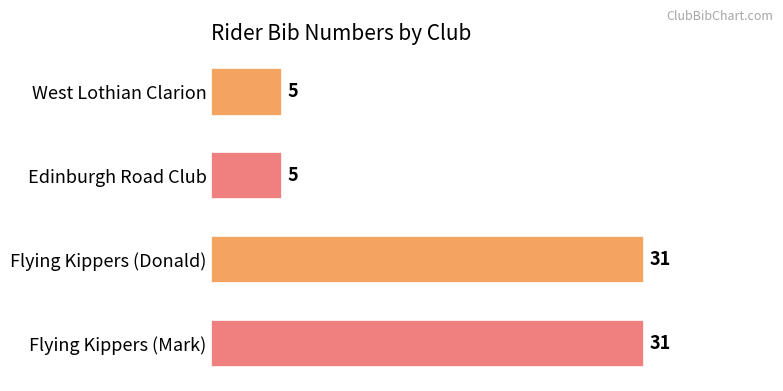

What is the ratio of the value at Flying Kippers (Mark) to the value at Flying Kippers (Donald)?

1.0